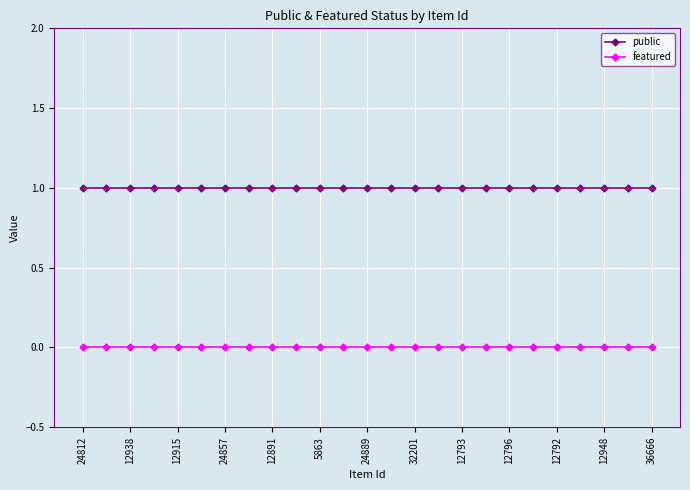

Rank the series by their average value, from lowest to highest.

featured, public